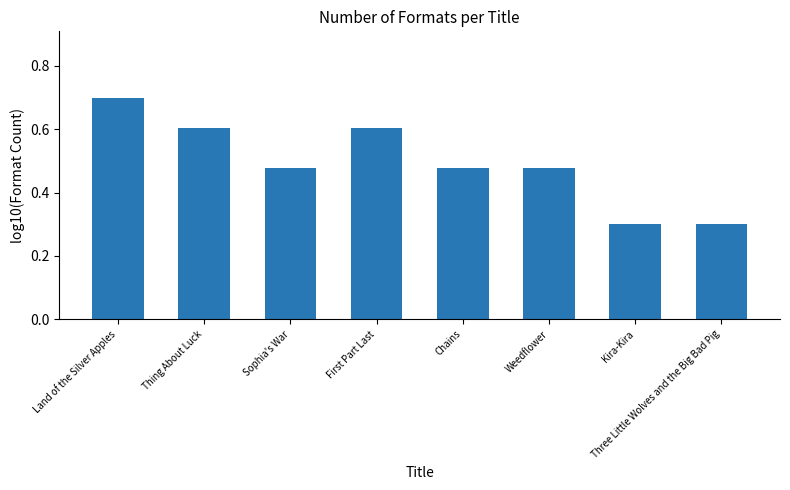

What is the sum of all values?

3.9